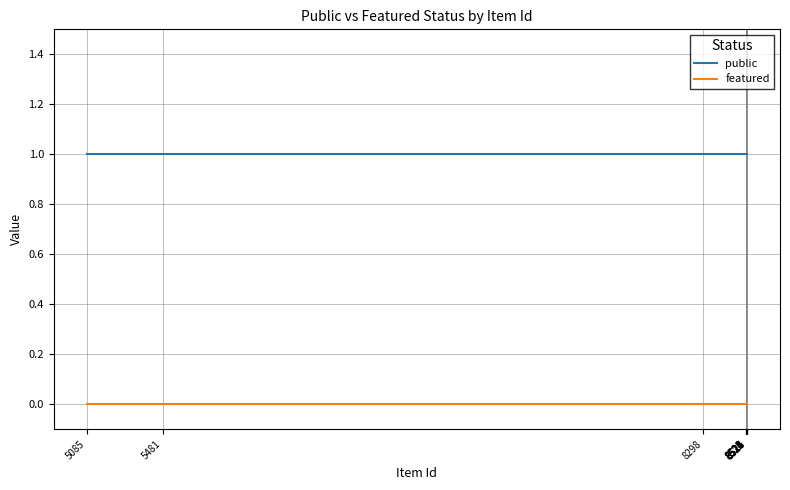

List the series in order of their overall mean, highest first.

public, featured